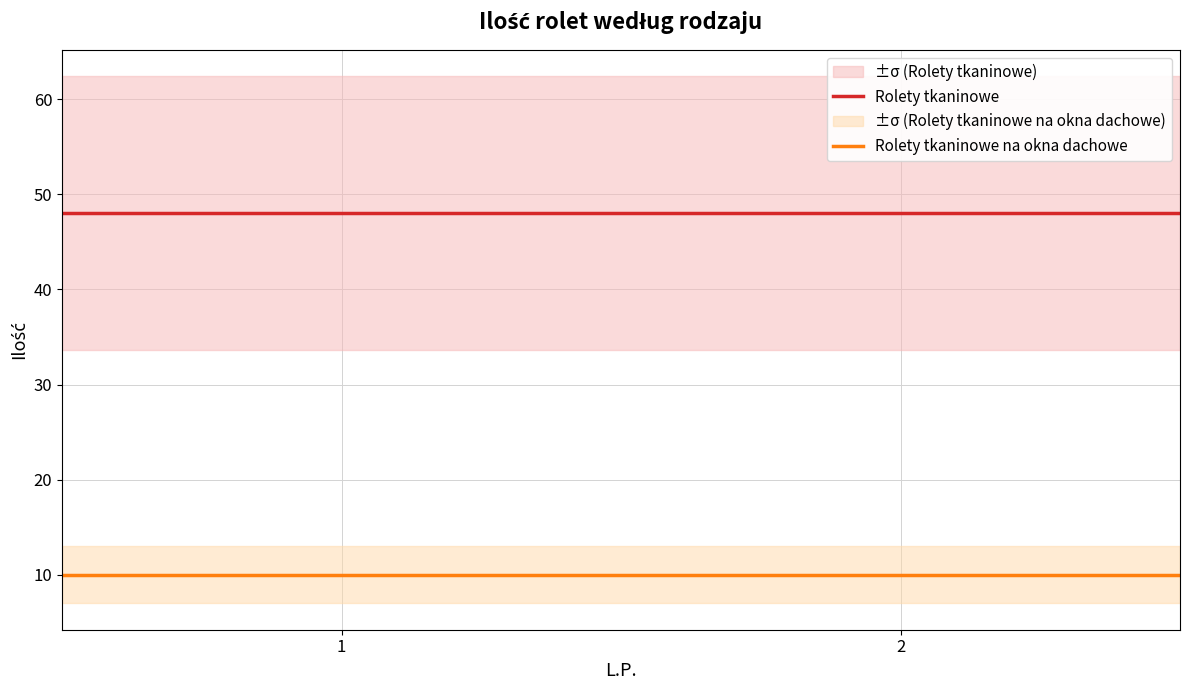

The value of Rolety tkaninowe na okna dachowe at 2 is 10. True or false?

True